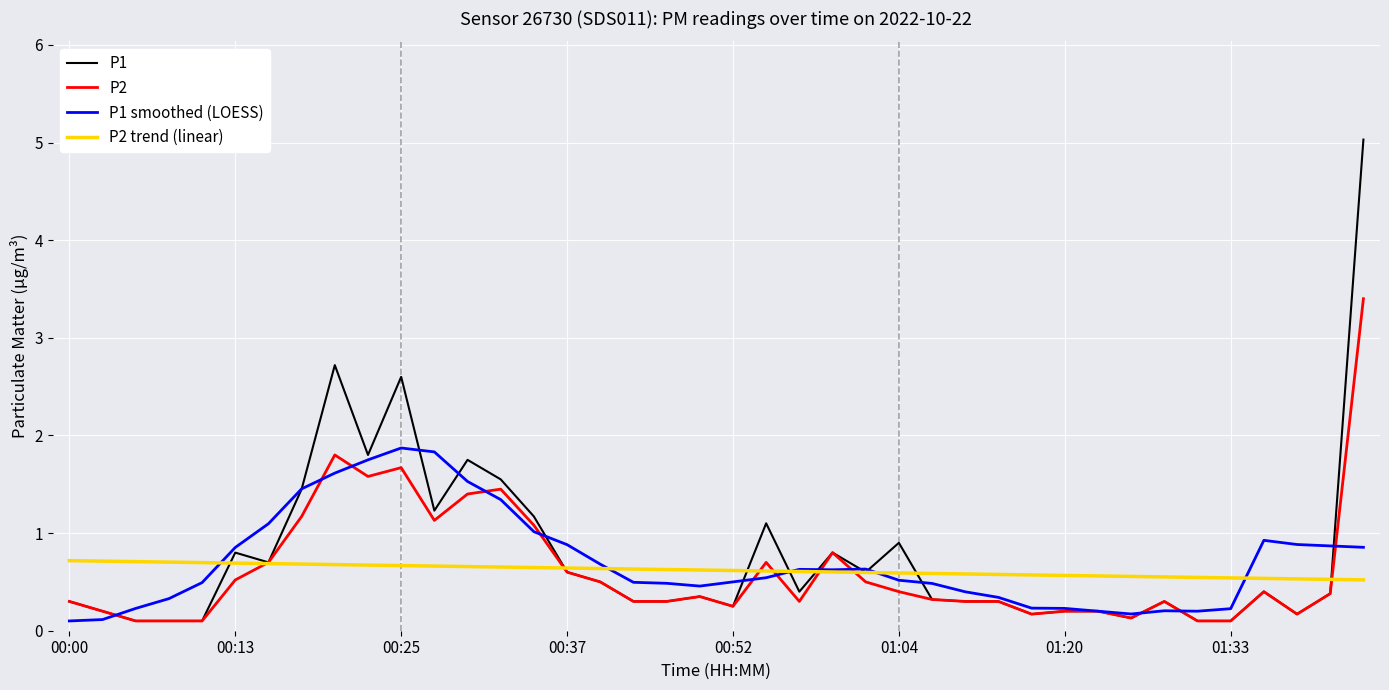

How many lines are shown in the chart?

4